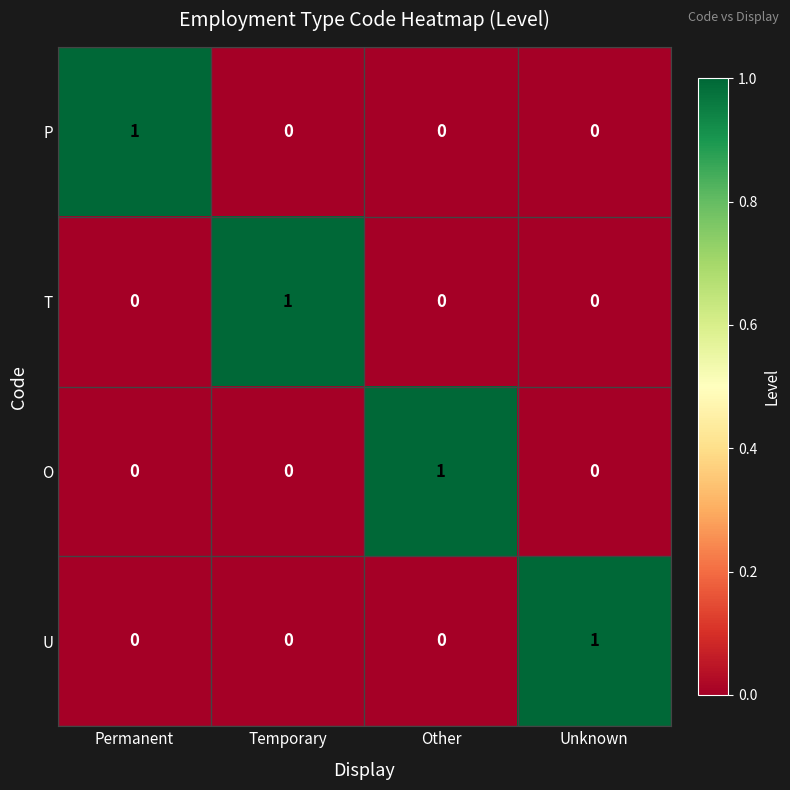

What is the spread (max minus min) of values at Permanent?

1